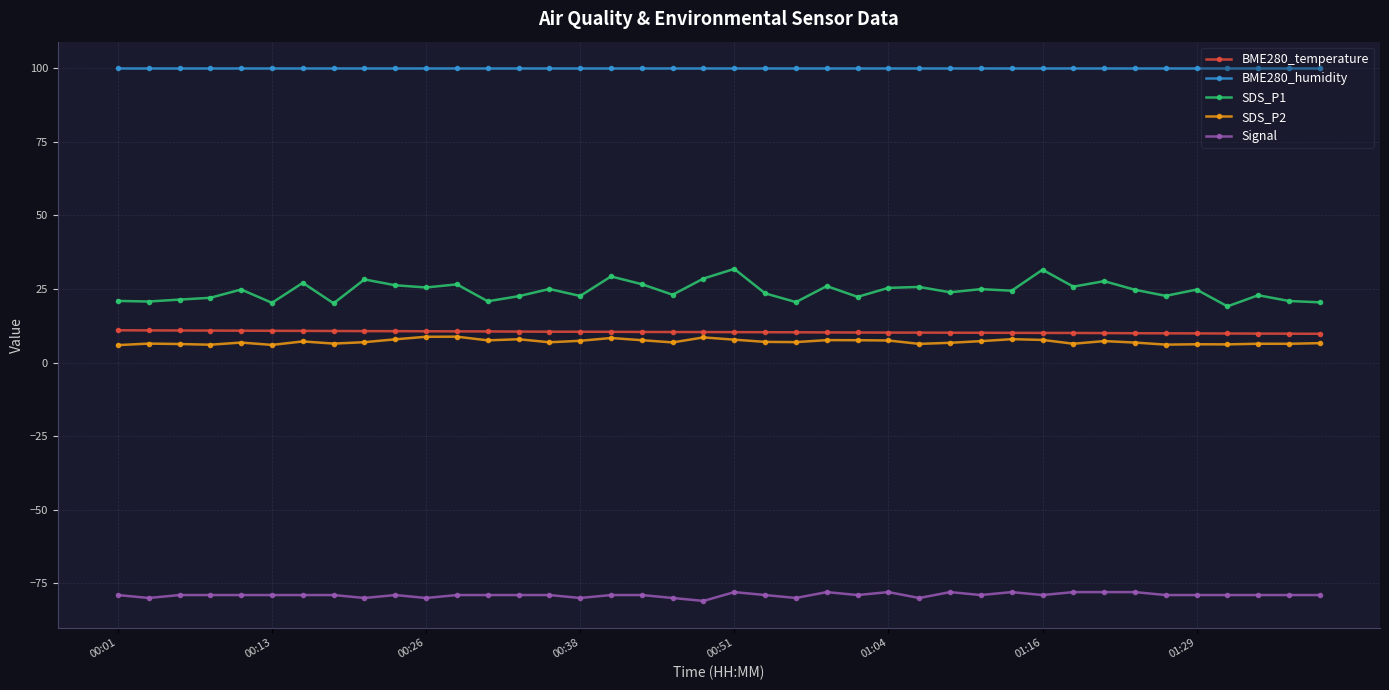

Which series has the largest total across all categories?

BME280_humidity